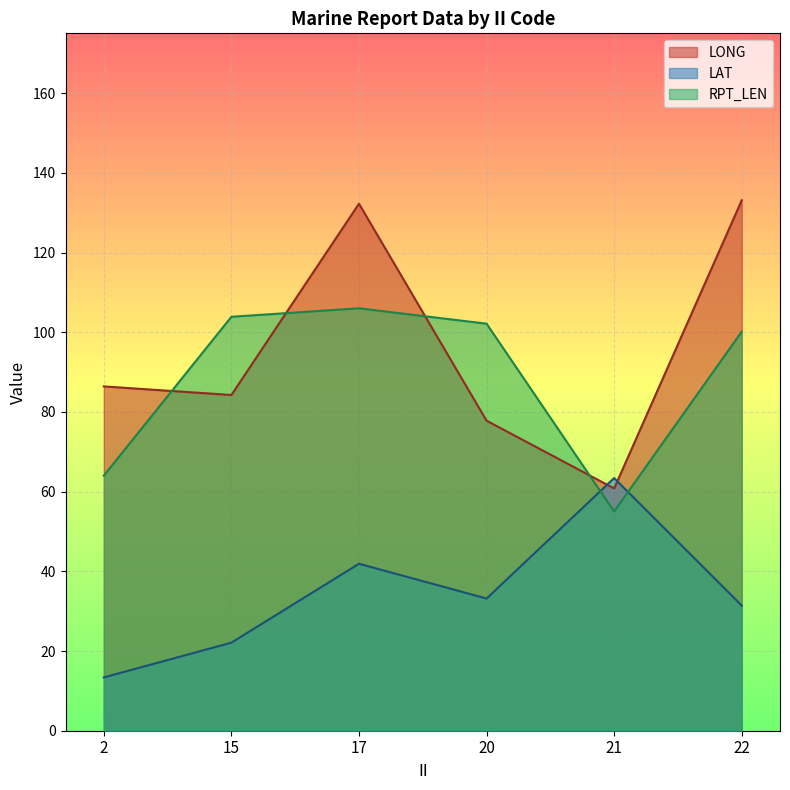

The LAT series shows 31.4 at 22. True or false?

True